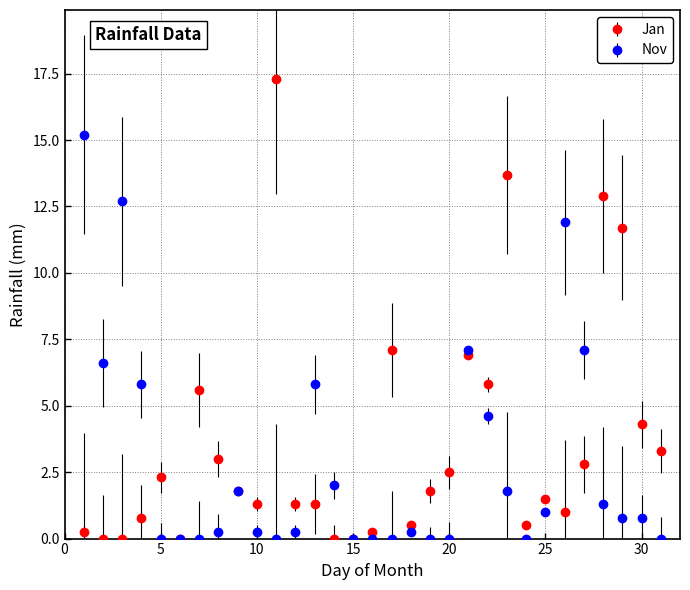

Which series has the largest range (max minus min)?

Jan